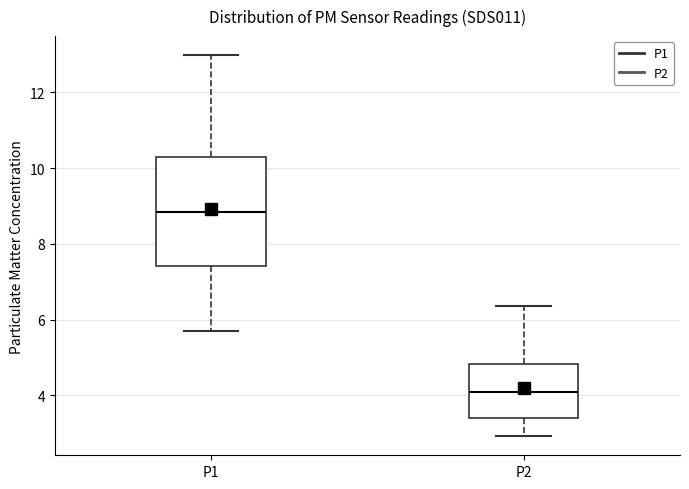

Which box is the tallest, from its lower edge to its upper edge?

P1